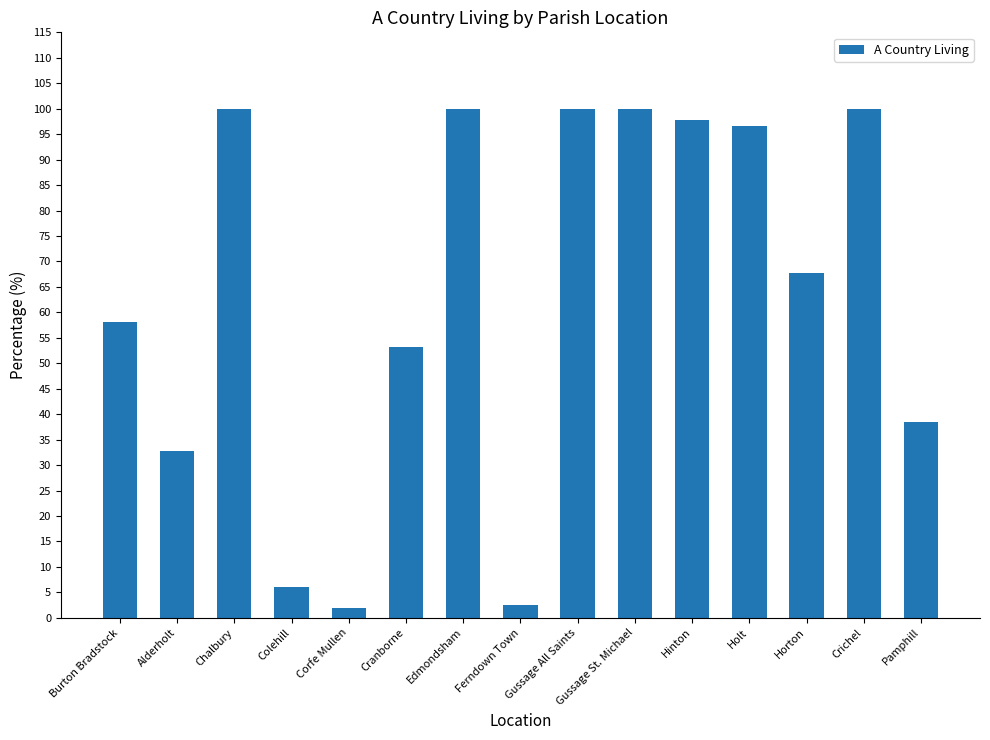

What is the change in value from Gussage St. Michael to Pamphill?

-61.4